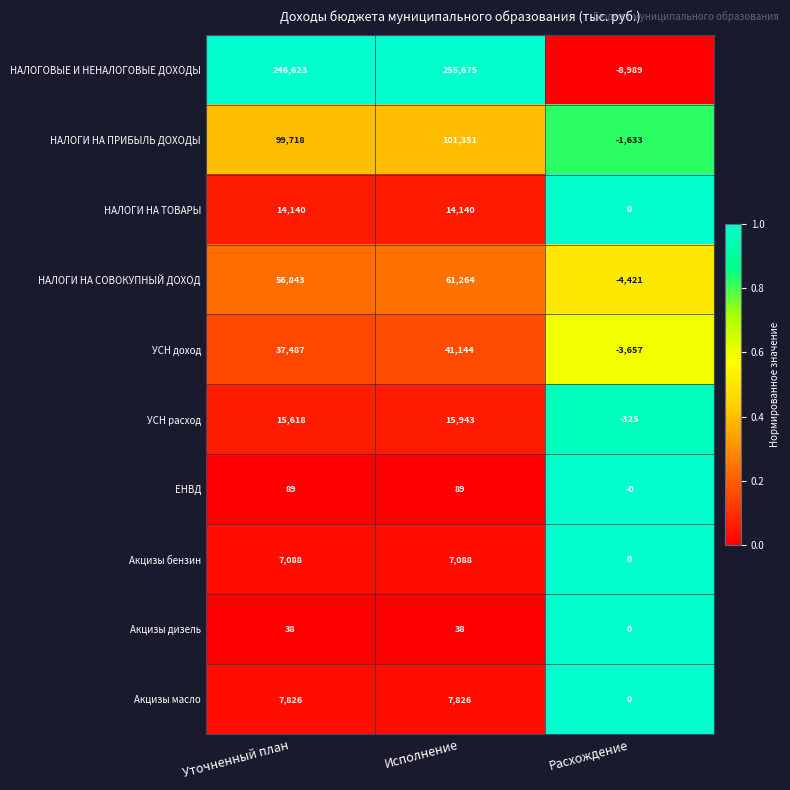

Reading right to left, list all the values displayed in this chart.

НАЛОГОВЫЕ И НЕНАЛОГОВЫЕ ДОХОДЫ: -8989	255675	246623
НАЛОГИ НА ПРИБЫЛЬ ДОХОДЫ: -1633	101351	99718
НАЛОГИ НА ТОВАРЫ: 0	14140	14140
НАЛОГИ НА СОВОКУПНЫЙ ДОХОД: -4421	61264	56843
УСН доход: -3657	41144	37487
УСН расход: -325	15943	15618
ЕНВД: 0	89	89
Акцизы бензин: 0	7088	7088
Акцизы дизель: 0	38	38
Акцизы масло: 0	7826	7826